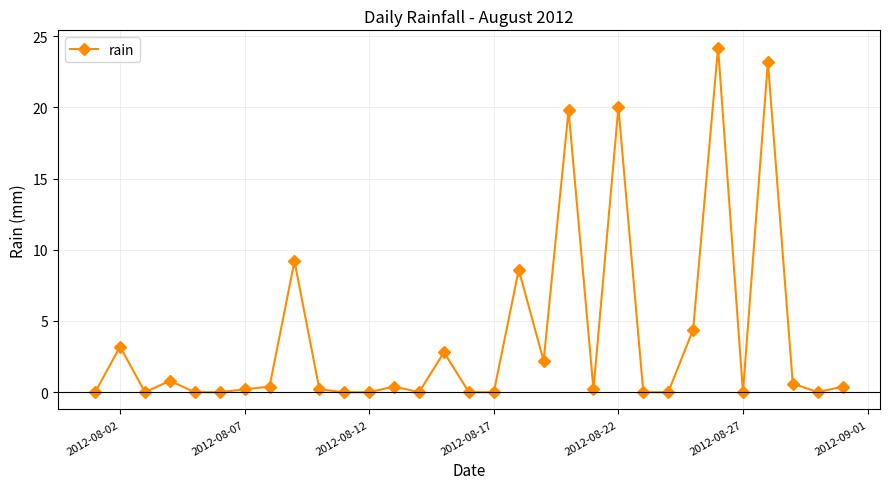

Does the chart display data point markers on the line(s)?

Yes